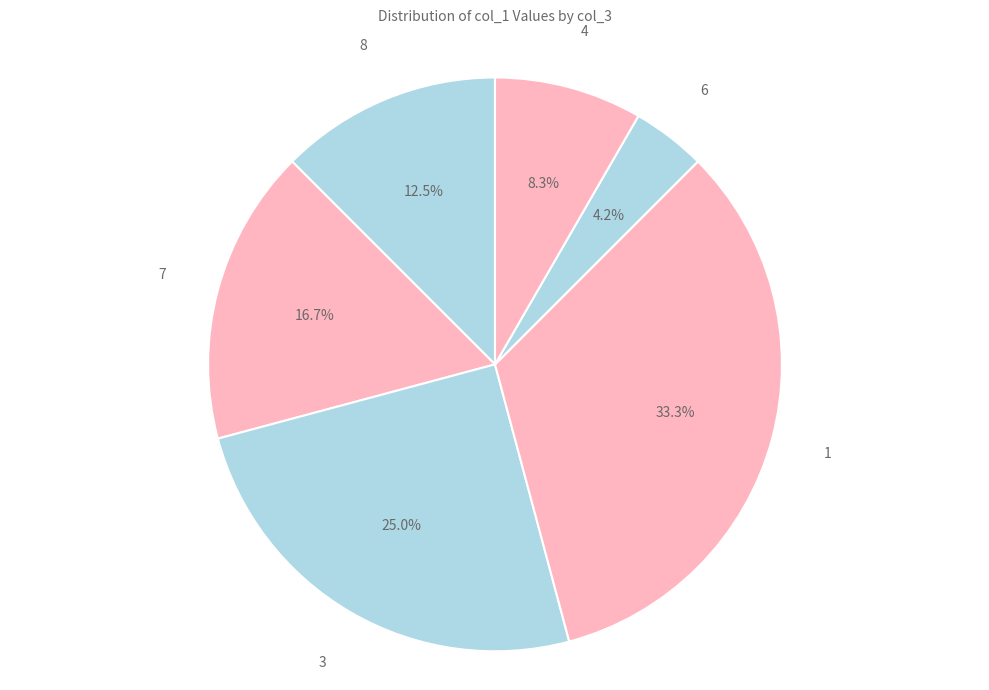

How many segments does this pie chart have?

6